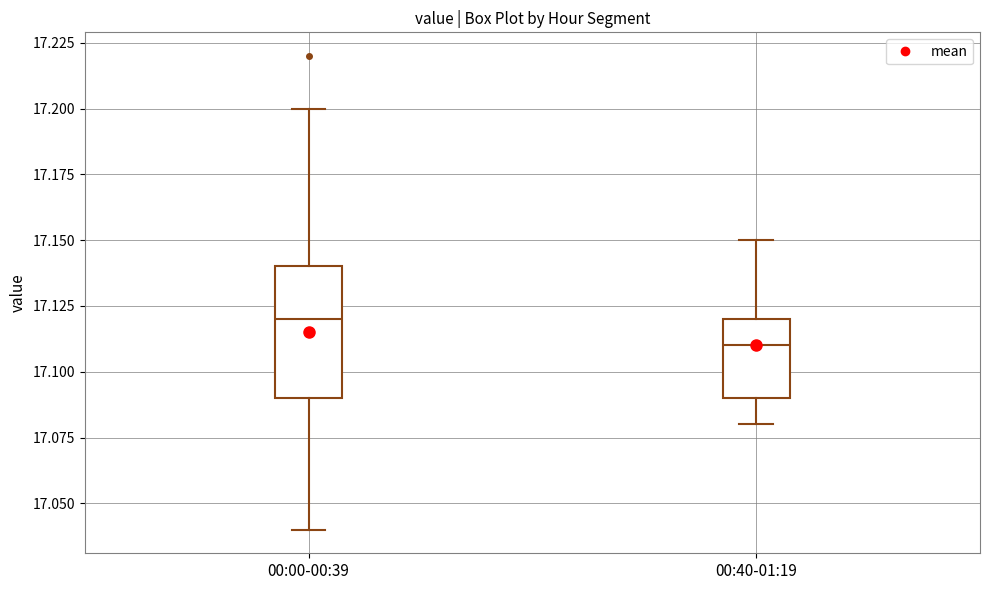

Reading left to right, transcribe this box plot: for each box, give where its median line is, the range the box spans, and where its two whiskers end, as read against the y-axis. The values are not printed on the chart, so give them approximately, as read against the axis.

00:00-00:39: median 17.12, box 17.09 to 17.14, whiskers 17.04 to 17.20
00:40-01:19: median 17.11, box 17.09 to 17.12, whiskers 17.08 to 17.15